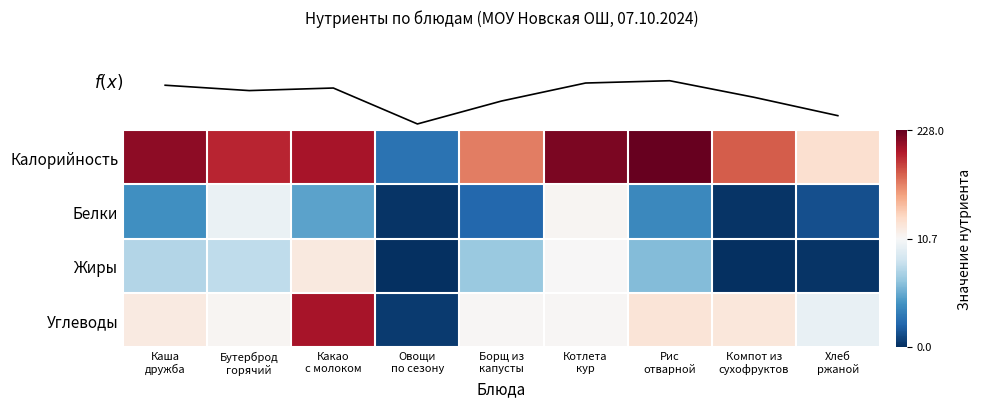

Count the number of data series in this chart.

4